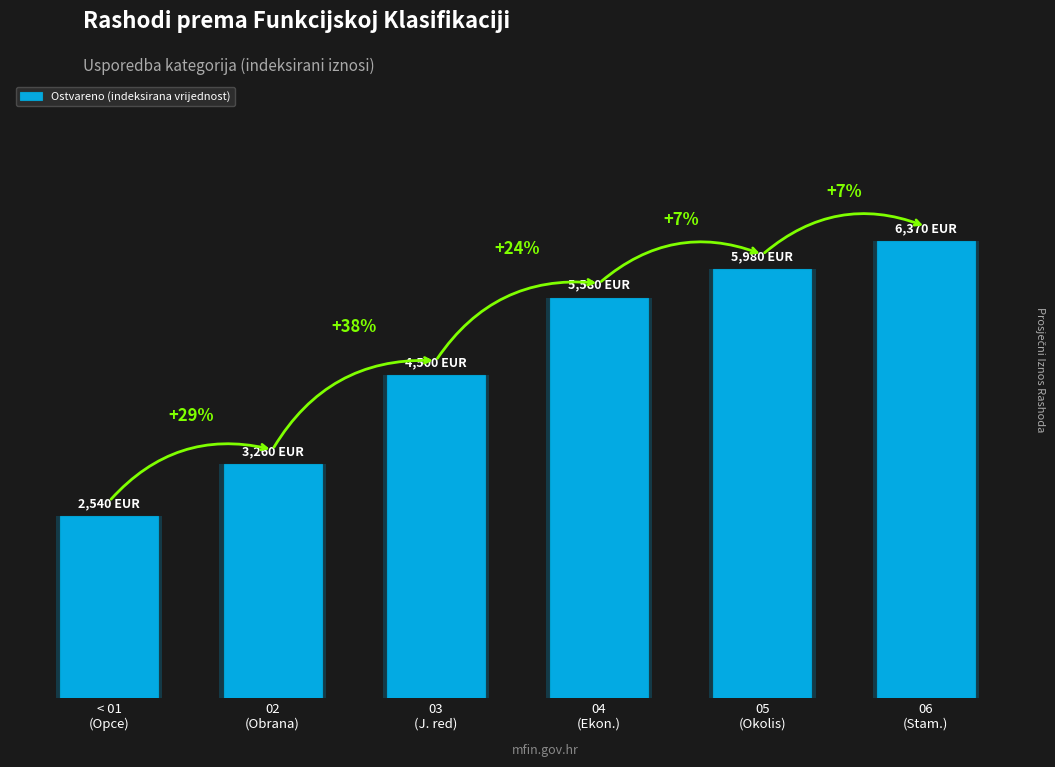

Rank the categories by value from lowest to highest.

< 01
(Opce), 02
(Obrana), 03
(J. red), 04
(Ekon.), 05
(Okolis), 06
(Stam.)